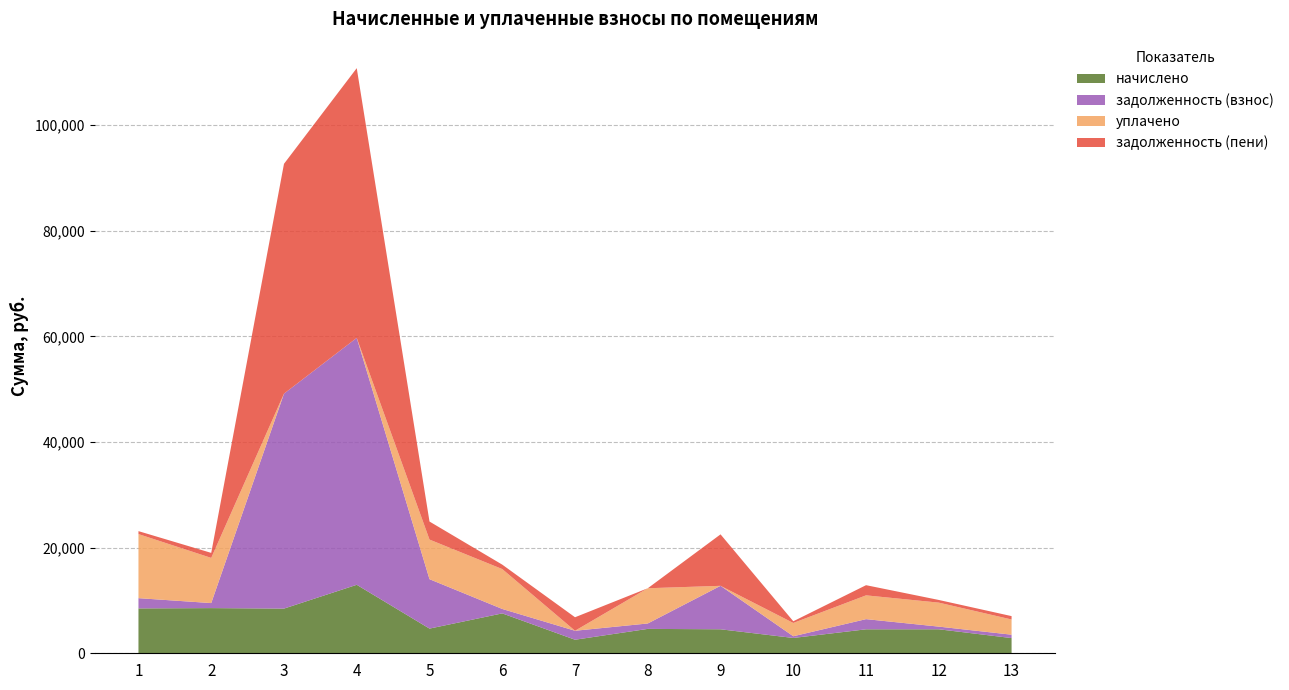

Reading right to left, transcribe all the data shown in this chart.

начислено: 2878.6	4542.5	4538.2	2901.6	4542.5	4617.4	2563.2	7552.8	4672.8	12967.2	8460.0	8553.6	8496.0
задолженность (взнос): 639.7	504.7	1924.5	322.4	8230.1	1026.1	1701.8	839.2	9356.3	46749.4	40696.9	950.4	1939.2
уплачено: 2878.6	4542.5	4506.1	2514.4	0.0	6669.5	0.0	7552.8	7500.0	0.0	0.0	8553.6	12133.6
задолженность (пени): 639.7	504.7	1924.5	322.4	9744.3	0.0	2556.2	839.2	3413.9	51071.8	43516.9	950.4	557.4